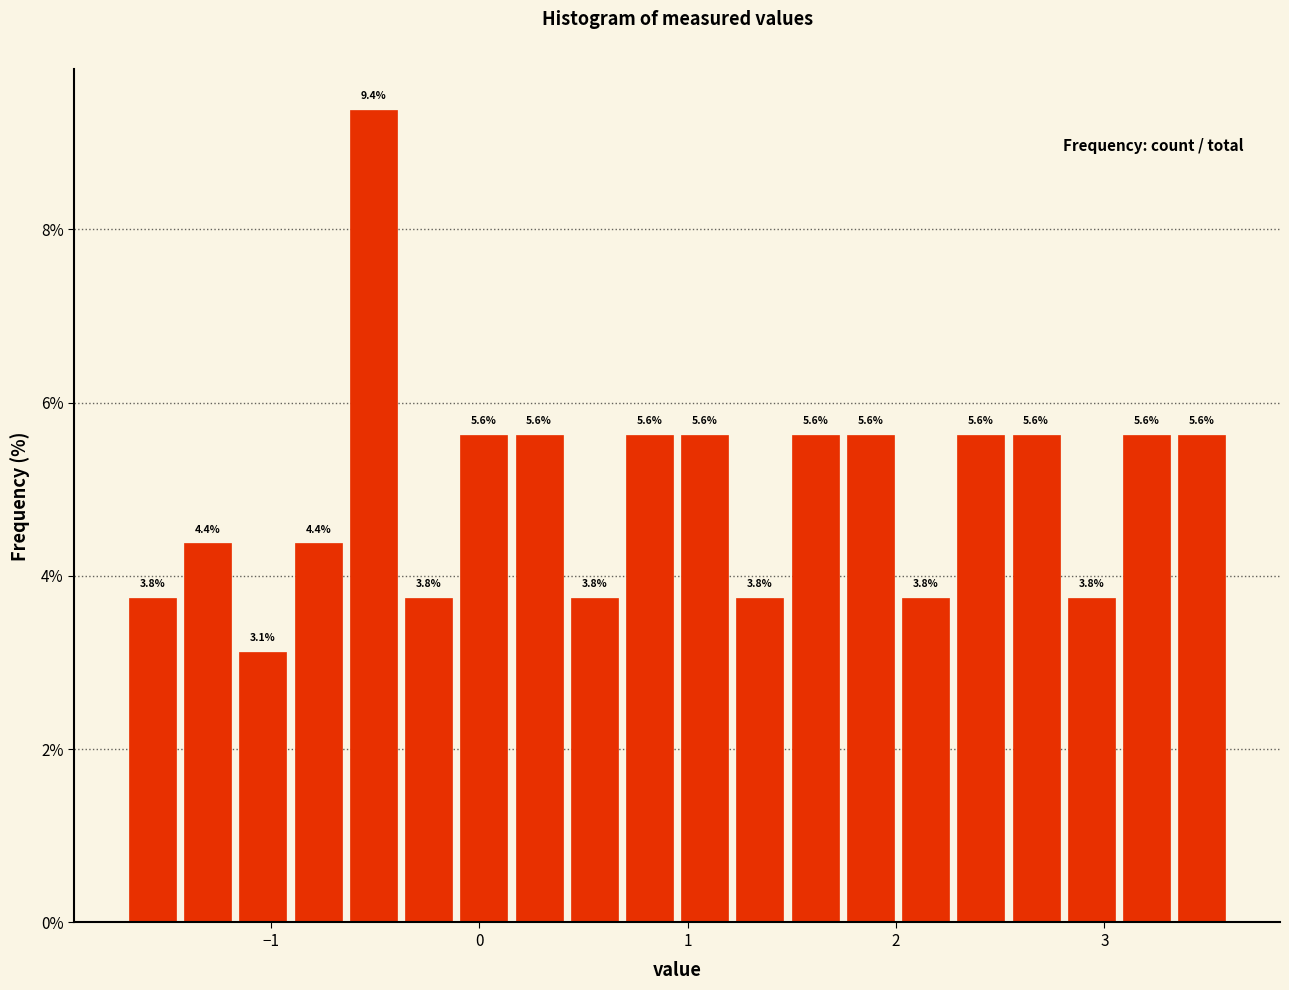

Read against the x-axis, roughly where is the centre of the tallest bar?

-0.5